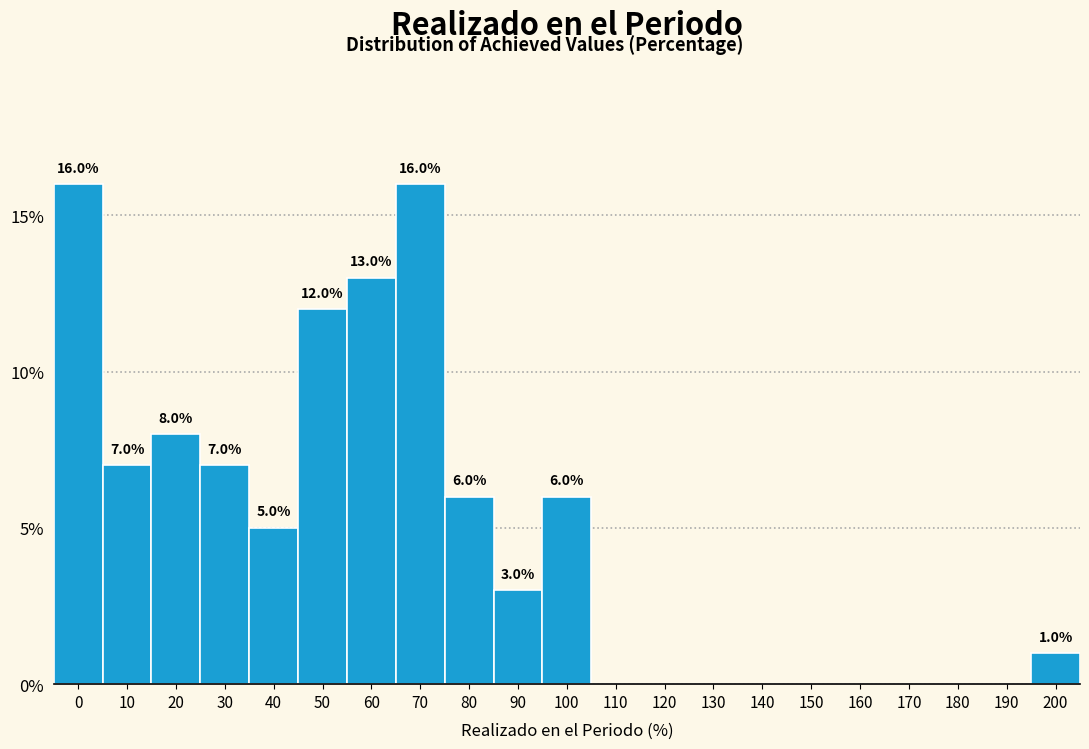

Reading right to left, what are all the values shown in this chart?

200=1.0	190=0.0	180=0.0	170=0.0	160=0.0	150=0.0	140=0.0	130=0.0	120=0.0	110=0.0	100=6.0	90=3.0	80=6.0	70=16.0	60=13.0	50=12.0	40=5.0	30=7.0	20=8.0	10=7.0	0=16.0